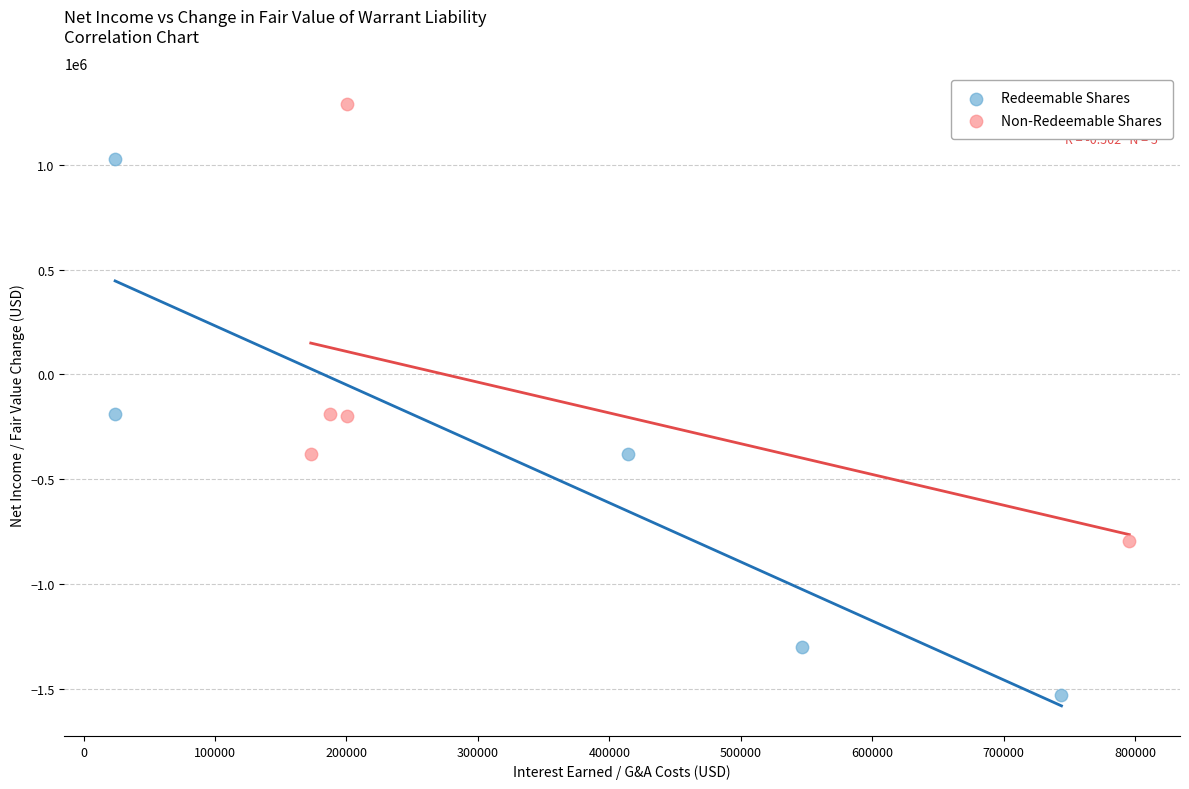

Which series reaches the maximum Y coordinate?

Non-Redeemable Shares